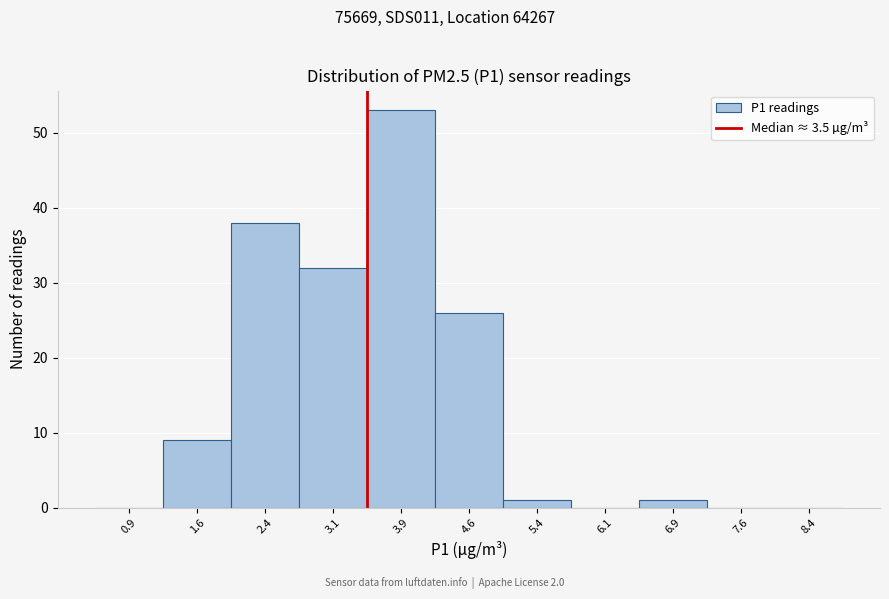

Reading left to right, list every bar in this chart as the range it spans on the x-axis followed by its height. Neither the bar edges nor the heights are printed on the chart, so give them approximately, as read against the axes.

0.50 to 1.25: 0
1.25 to 2.00: 9
2.00 to 2.75: 38
2.75 to 3.50: 32
3.50 to 4.25: 53
4.25 to 5.00: 26
5.00 to 5.75: 1
5.75 to 6.50: 0
6.50 to 7.25: 1
7.25 to 8.00: 0
8.00 to 8.75: 0